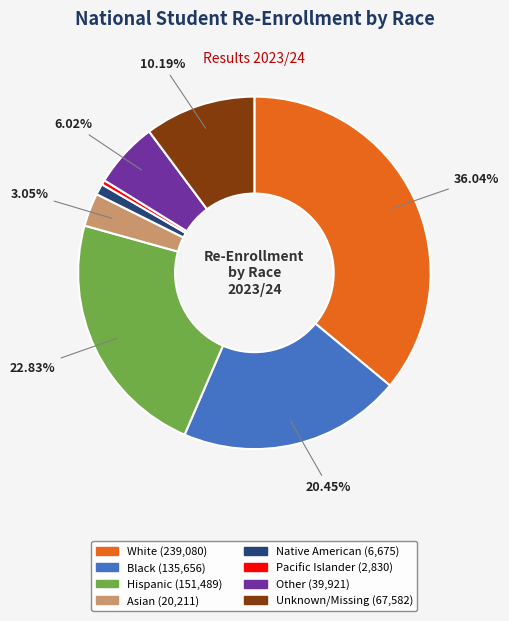

Count the number of slices in the pie.

8